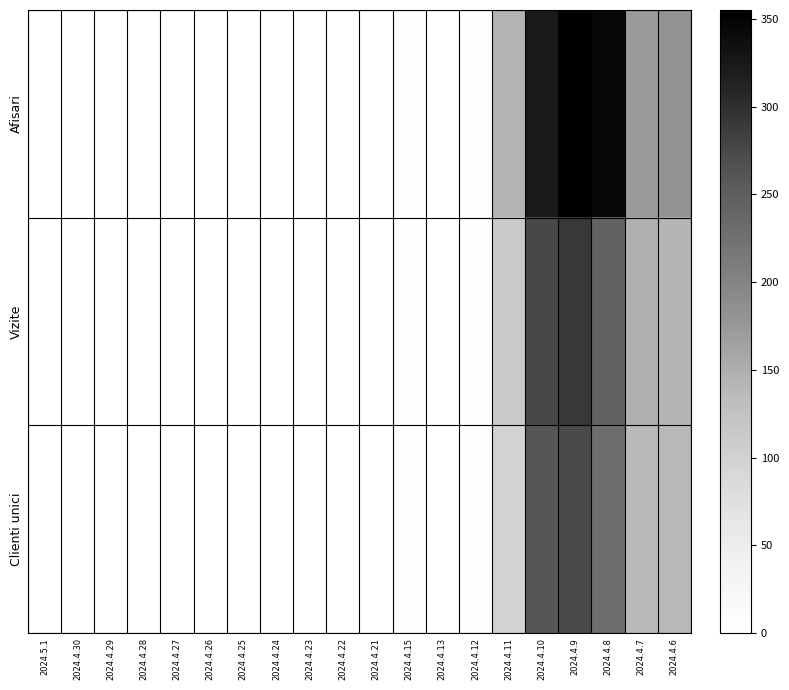

What is the total value across all series at 2024.4.27?

3